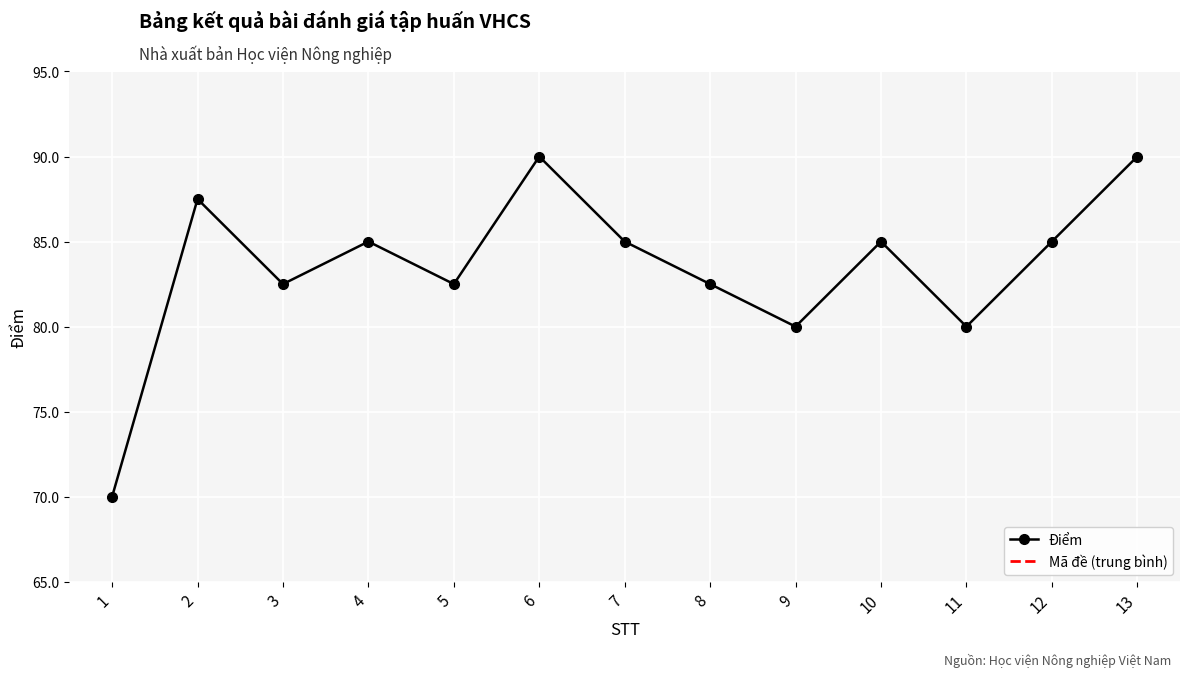

How many data points are above 85?

3